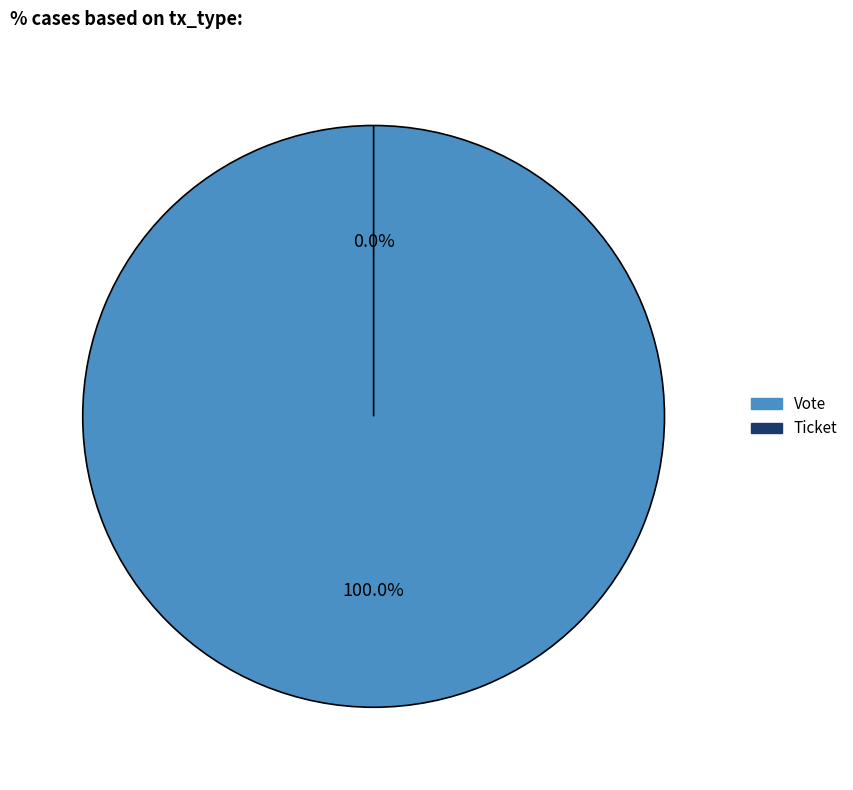

How many slices are in this pie chart?

2